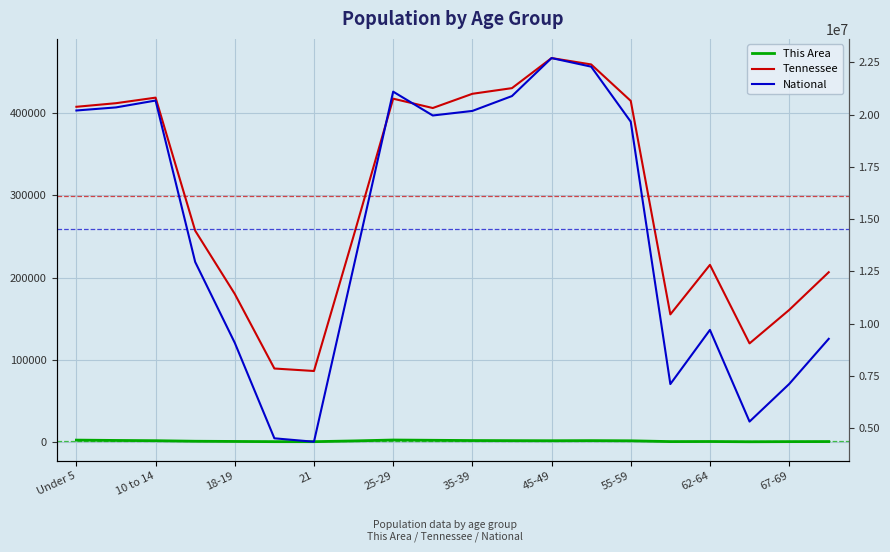

Rank the series at 67-69 from highest to lowest value.

National, Tennessee, This Area